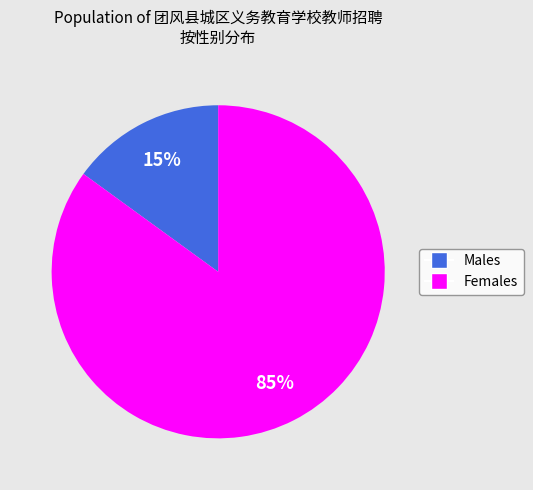

To the nearest percent, what is the average slice percentage?

50%